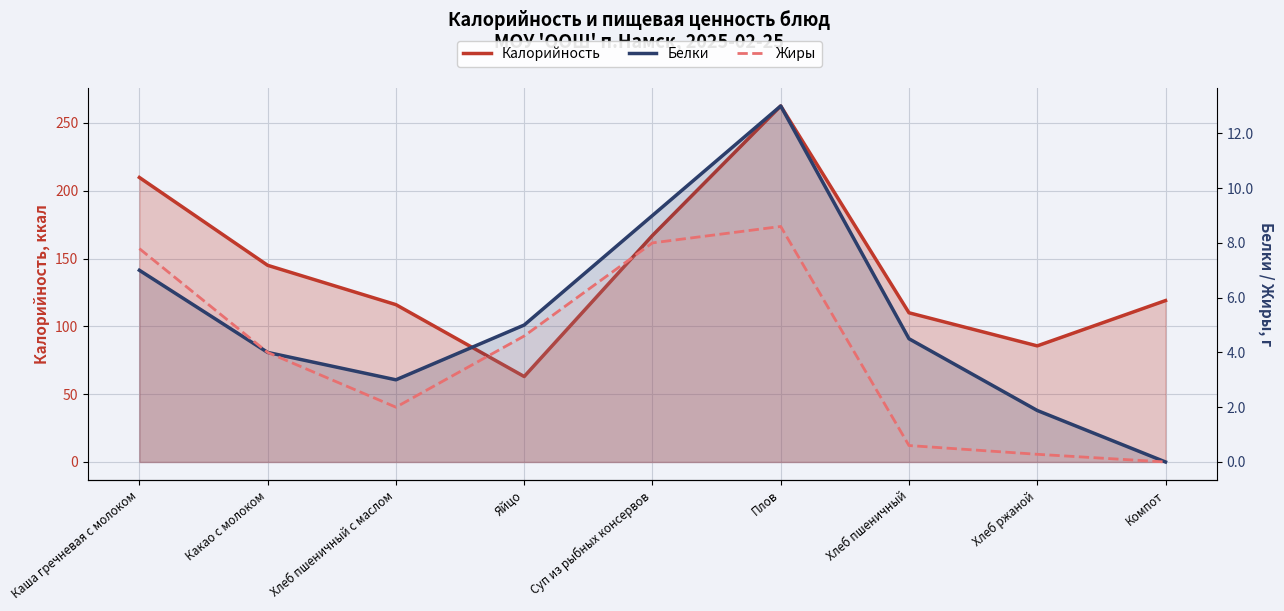

What position from the left is Какао с молоком?

2